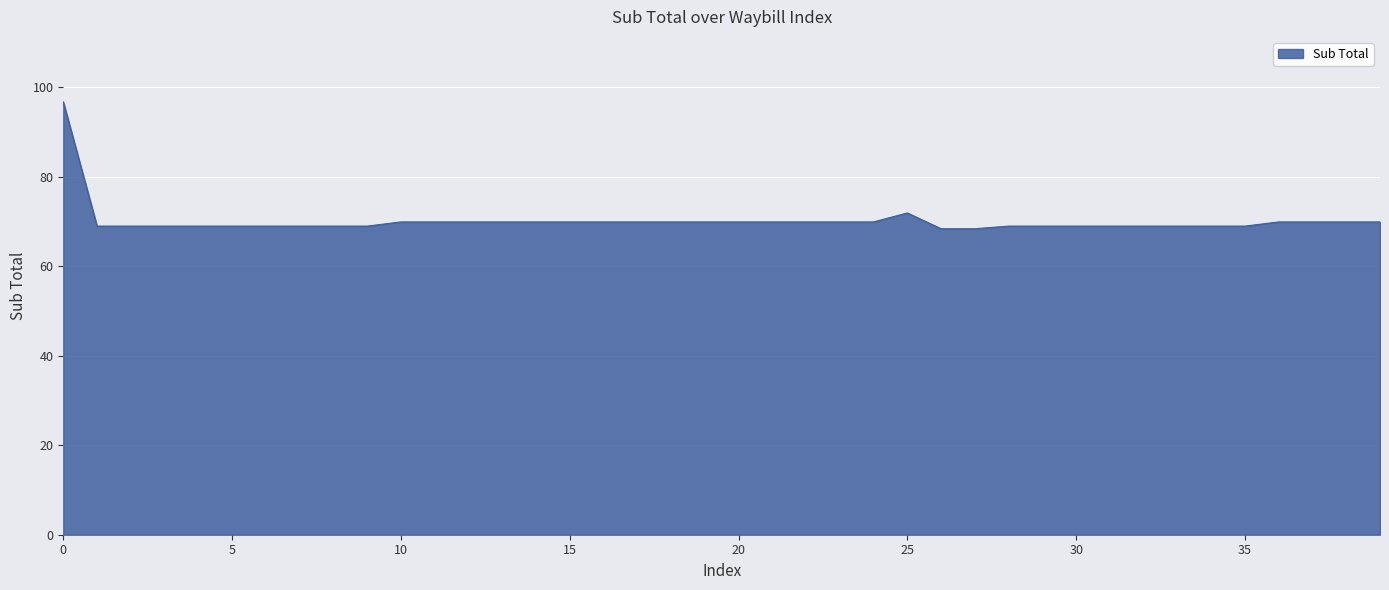

What is the maximum value shown in the chart?

96.7